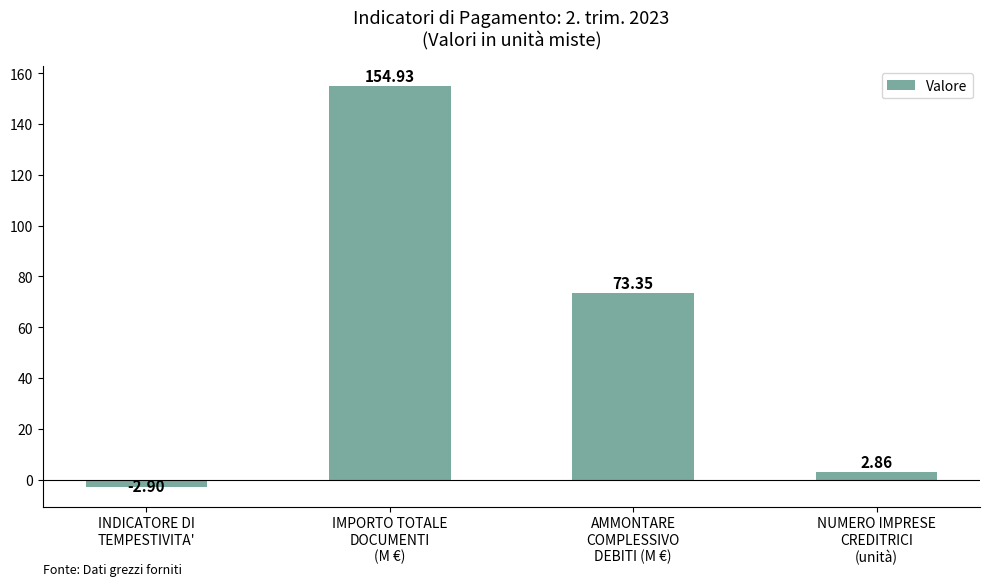

What is the difference between the second highest and second lowest values?

70.5